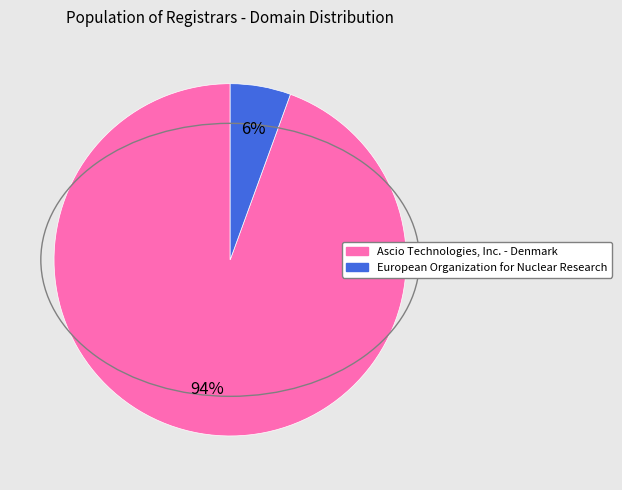

Between Ascio Technologies, Inc. - Denmark and European Organization for Nuclear Research, which is larger?

Ascio Technologies, Inc. - Denmark